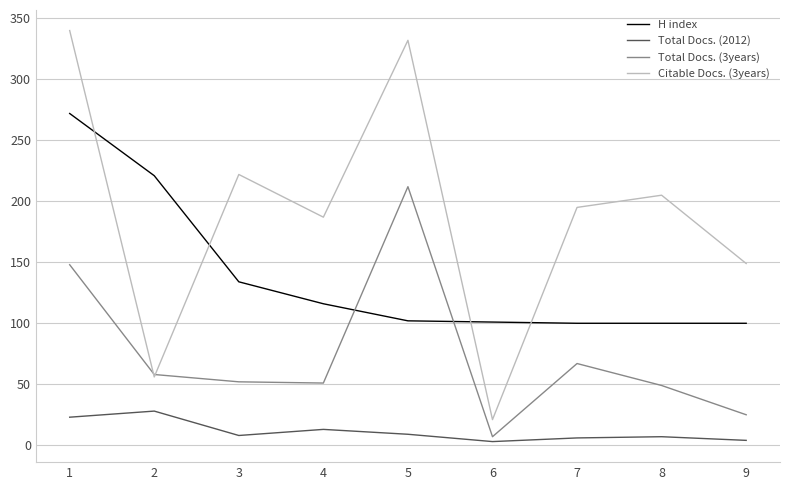

At which category does the chart reach its peak across all series?

1